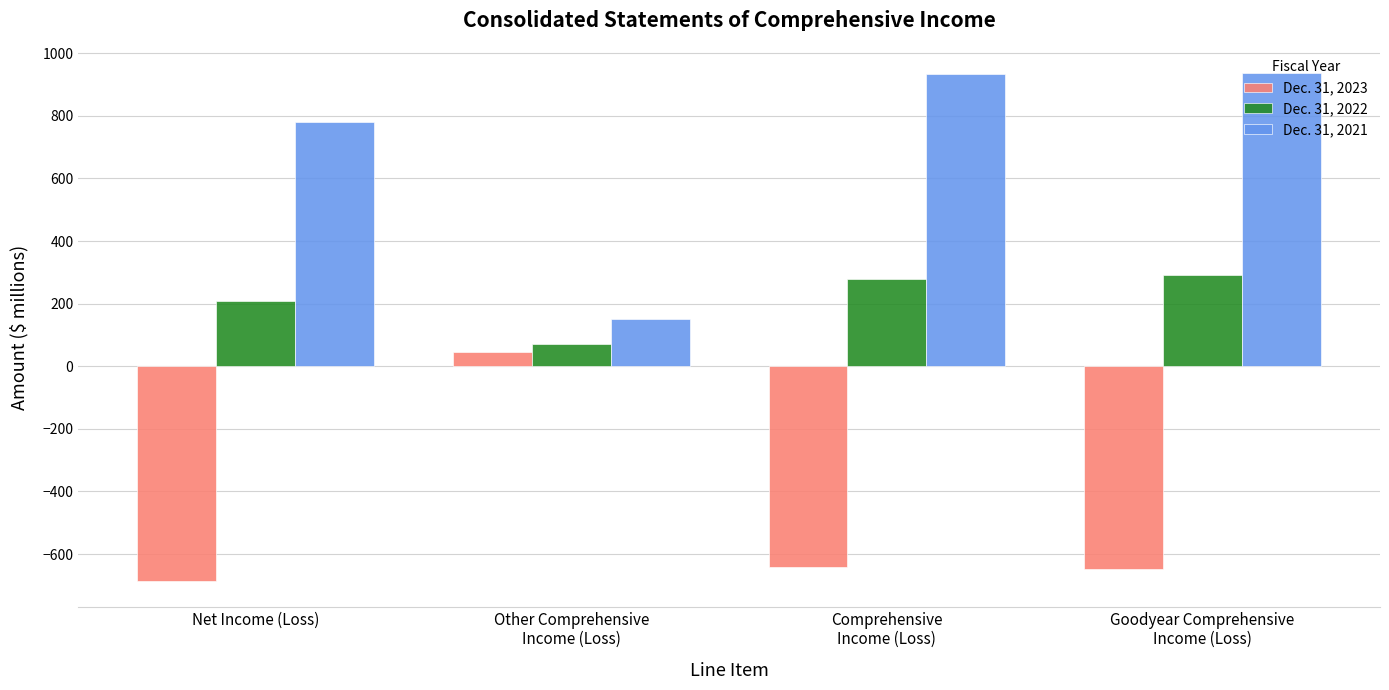

Is it true that Dec. 31, 2023 equals -1086 at Goodyear Comprehensive
Income (Loss)?

False